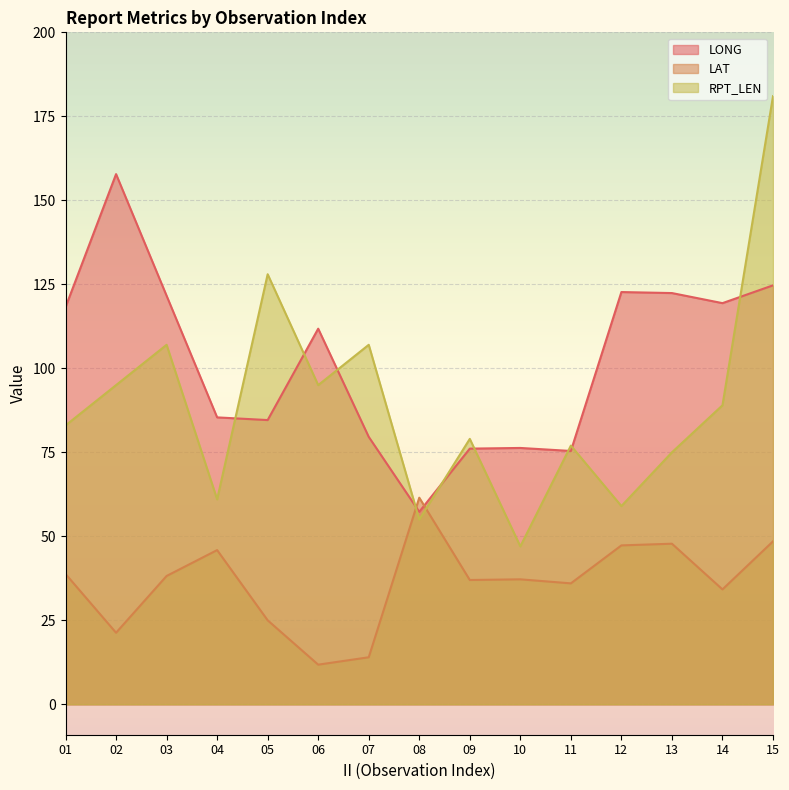

How many values in the LAT series exceed 37?

8